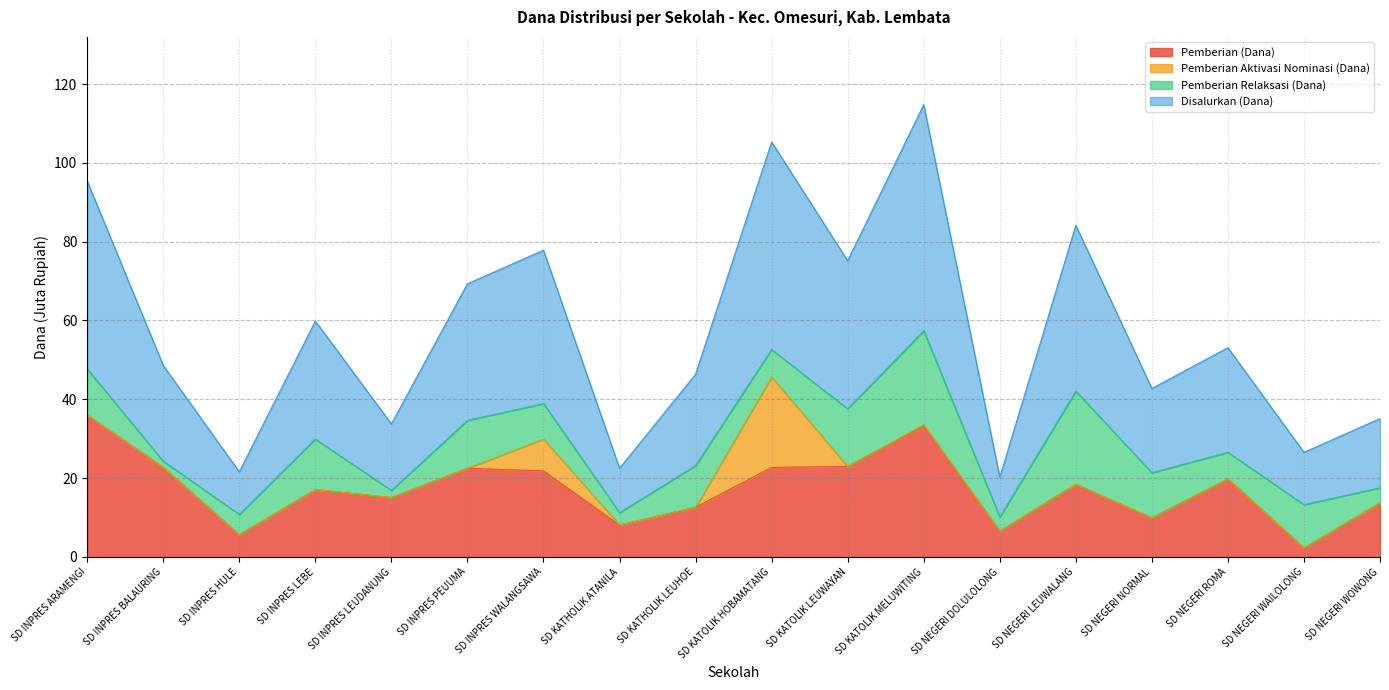

Between SD KATHOLIK LEUHOE and SD NEGERI ROMA, which series saw the biggest shift?

Pemberian (Dana)